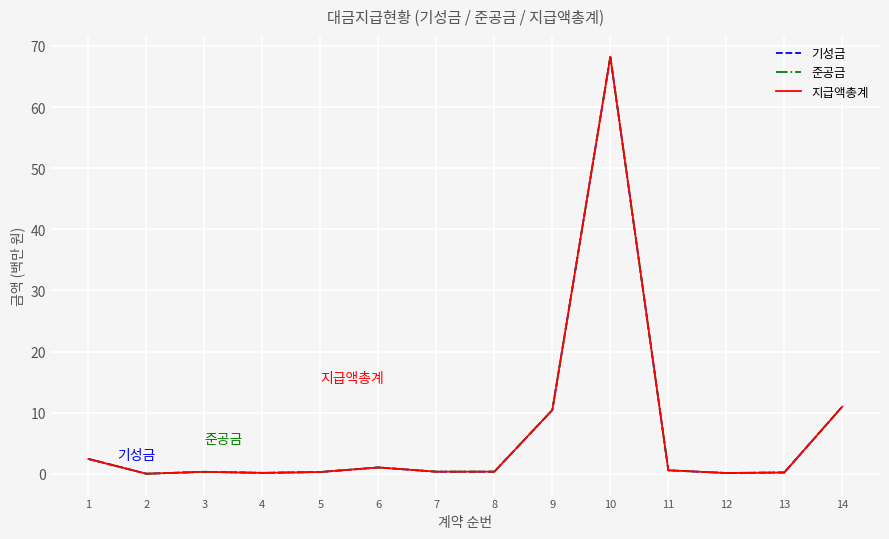

How many lines are shown in the chart?

3